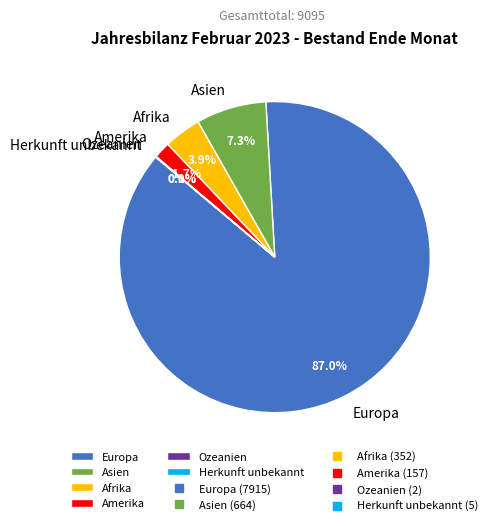

What portion of the pie excludes Asien?

92.7%